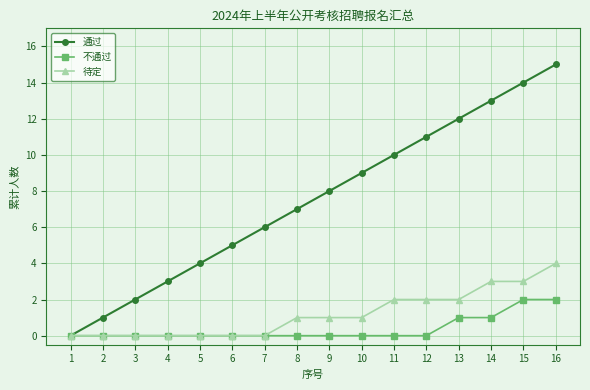

Reading right to left, what are all the values shown in this chart?

通过: 16=15	15=14	14=13	13=12	12=11	11=10	10=9	9=8	8=7	7=6	6=5	5=4	4=3	3=2	2=1	1=0
不通过: 16=2	15=2	14=1	13=1	12=0	11=0	10=0	9=0	8=0	7=0	6=0	5=0	4=0	3=0	2=0	1=0
待定: 16=4	15=3	14=3	13=2	12=2	11=2	10=1	9=1	8=1	7=0	6=0	5=0	4=0	3=0	2=0	1=0